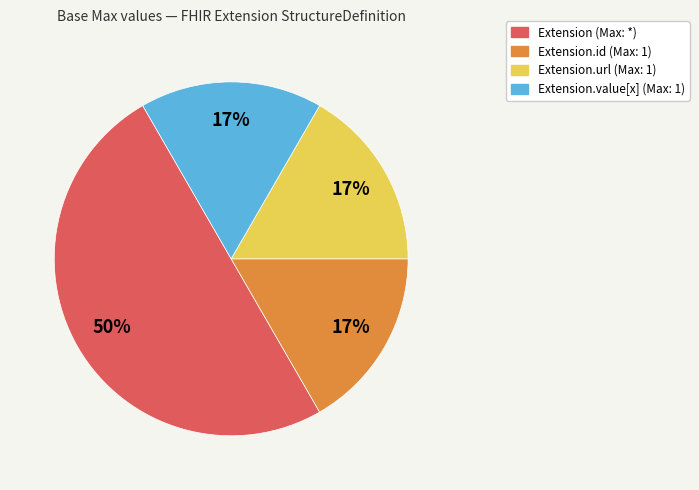

Does Extension.url (Max: 1) account for over 50% of the chart?

No